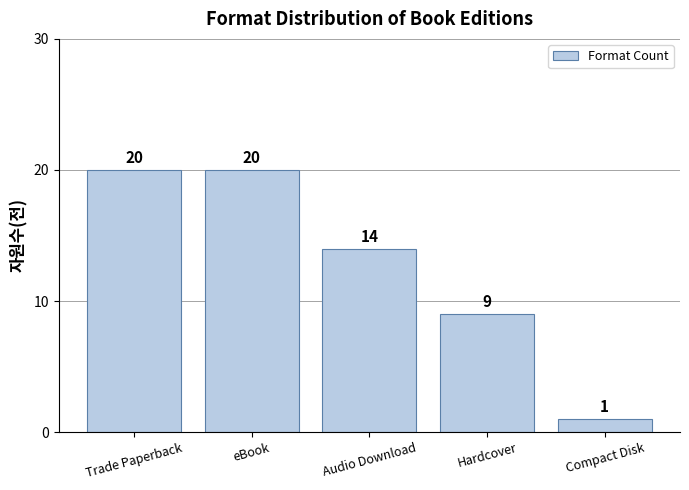

What is the average value?

13